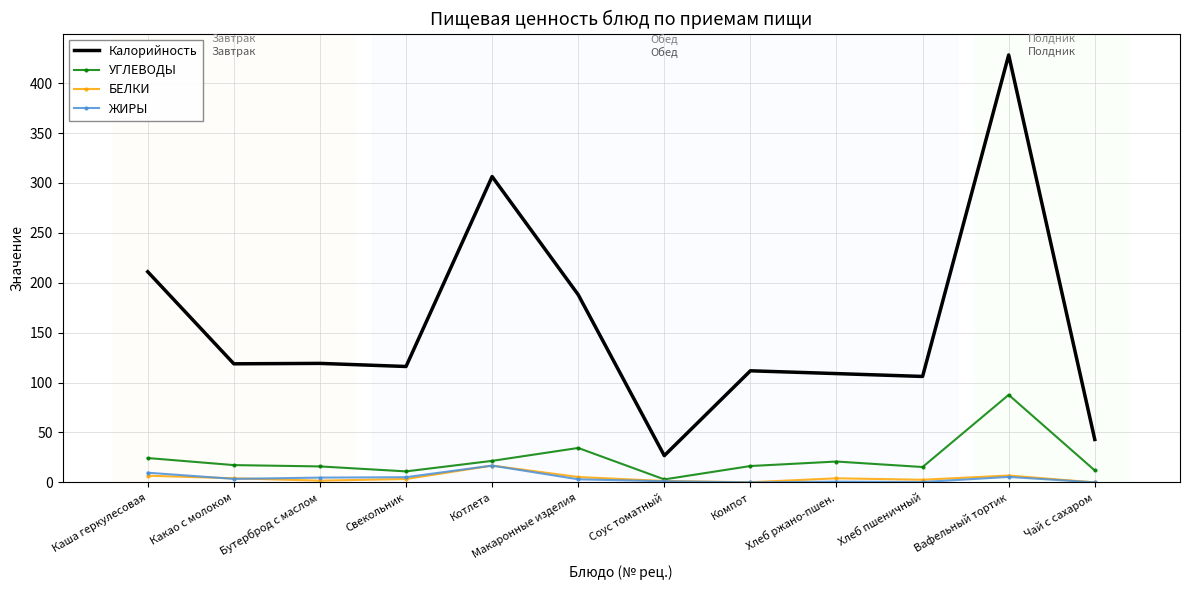

Is the value of Калорийность at Хлеб ржано-пшен. greater than the value of УГЛЕВОДЫ at Котлета?

Yes